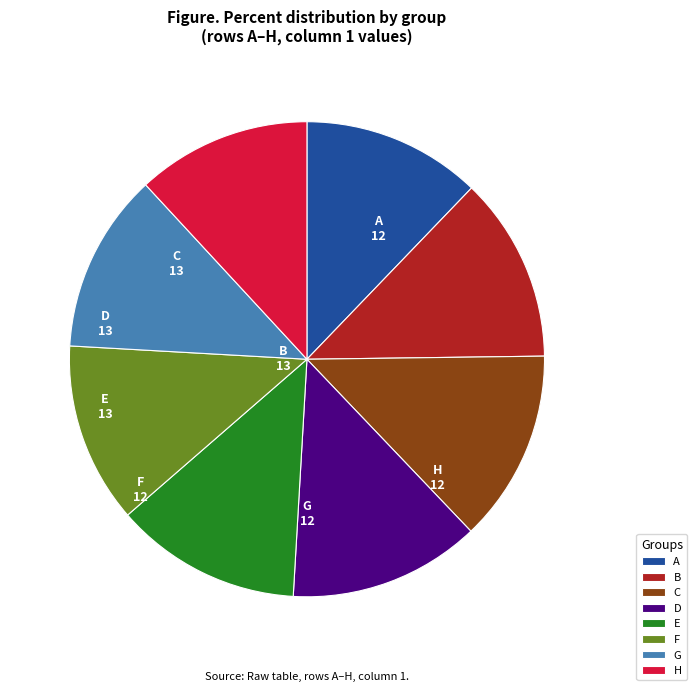

Which has a higher value, C or H?

C